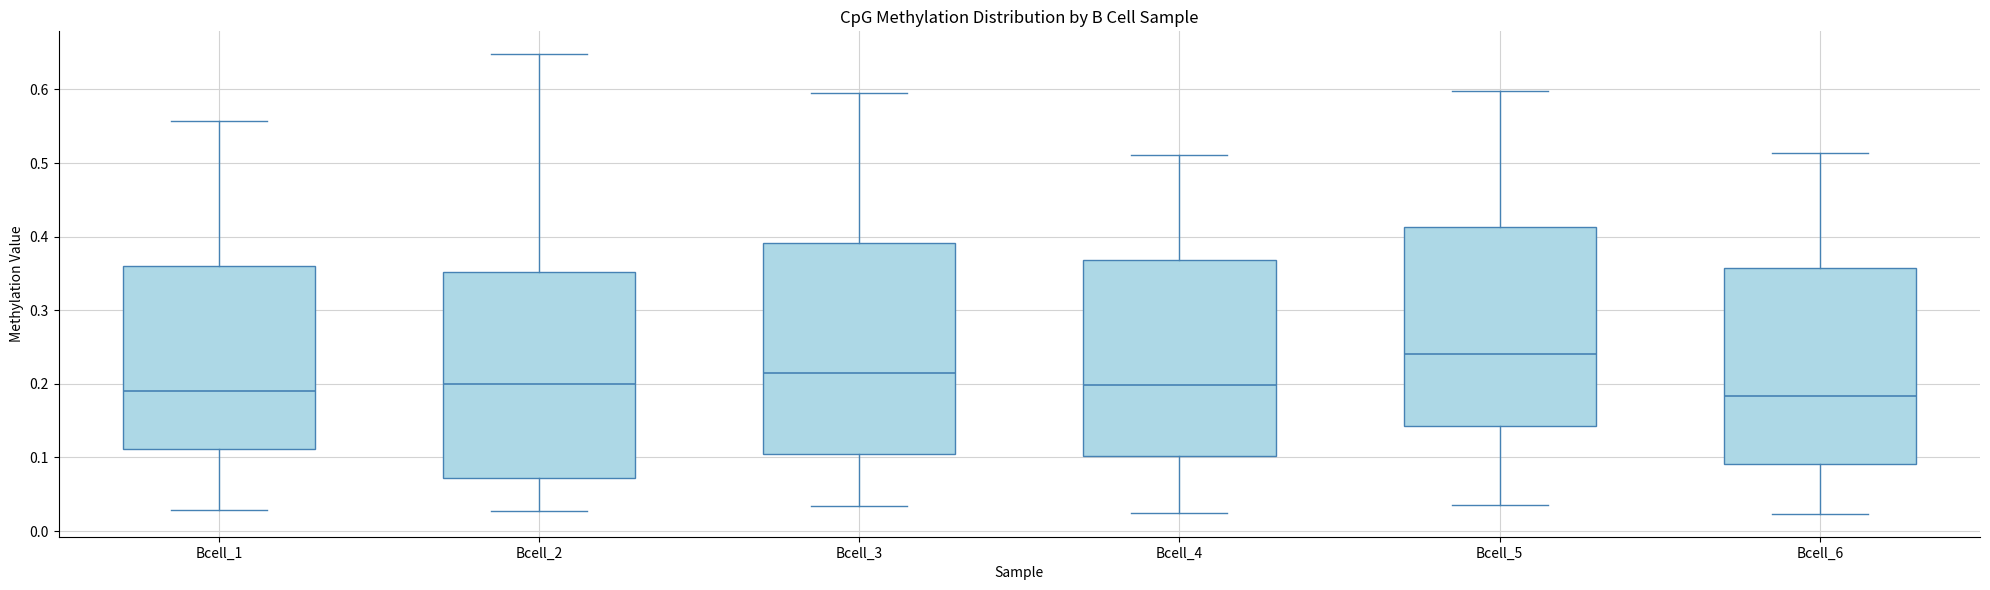

Reading left to right, read every box against the y-axis: the position of its median line, the range the box covers, and the ends of its whiskers. The values are not printed on the chart, so give them approximately, as read against the axis.

Bcell_1: median 0.19, box 0.11 to 0.36, whiskers 0.03 to 0.56
Bcell_2: median 0.20, box 0.07 to 0.35, whiskers 0.03 to 0.65
Bcell_3: median 0.21, box 0.10 to 0.39, whiskers 0.03 to 0.60
Bcell_4: median 0.20, box 0.10 to 0.37, whiskers 0.02 to 0.51
Bcell_5: median 0.24, box 0.14 to 0.41, whiskers 0.03 to 0.60
Bcell_6: median 0.18, box 0.09 to 0.36, whiskers 0.02 to 0.51